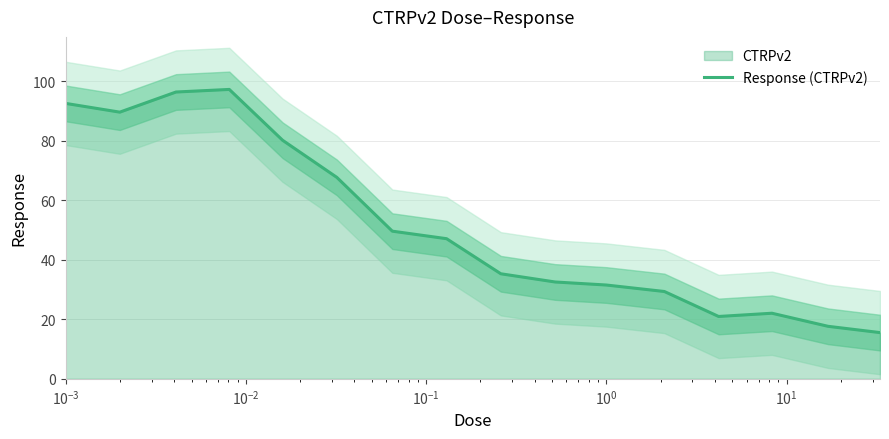

What is the maximum value shown in the chart?

97.3